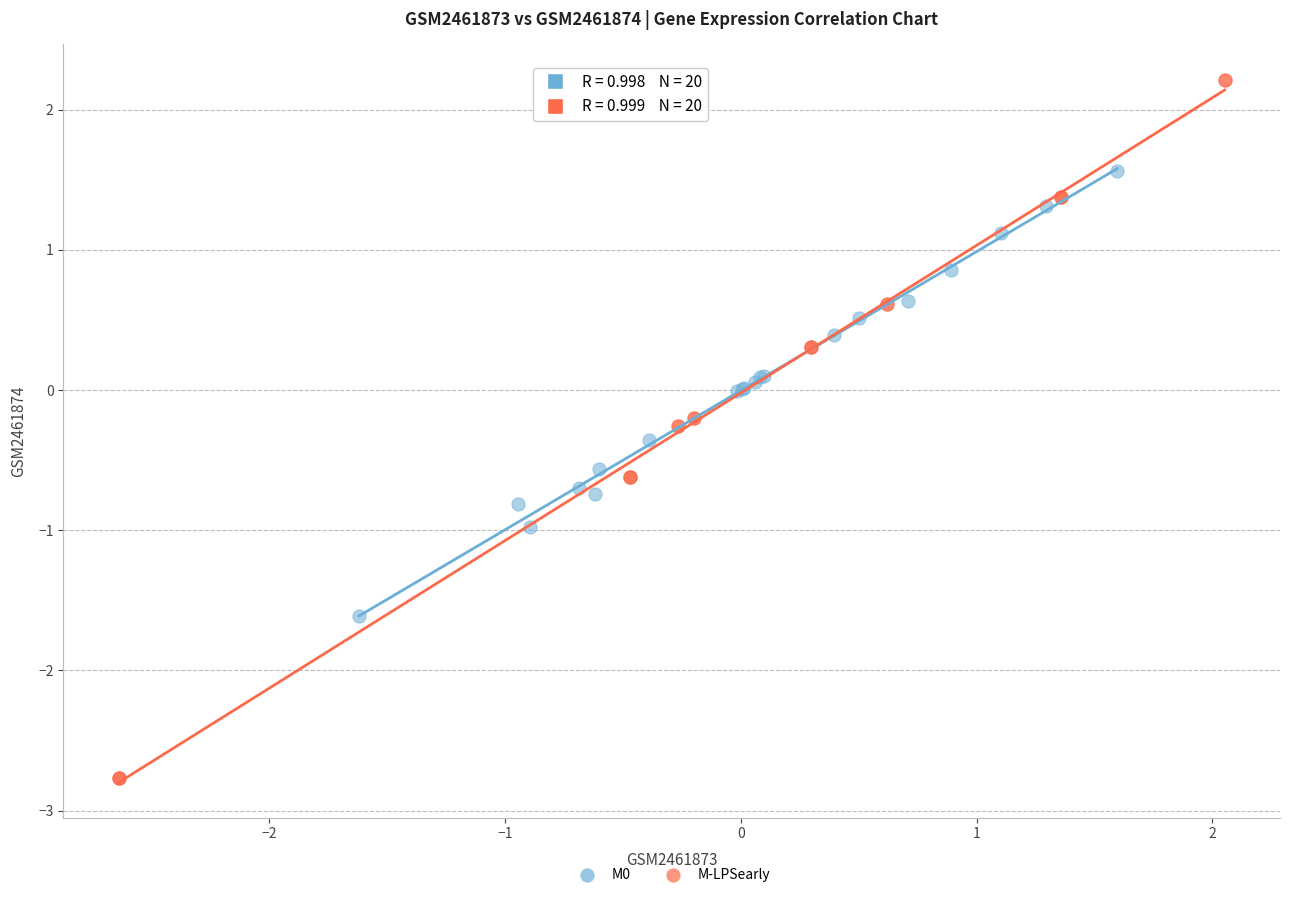

Which series has the widest spread of Y values?

M-LPSearly